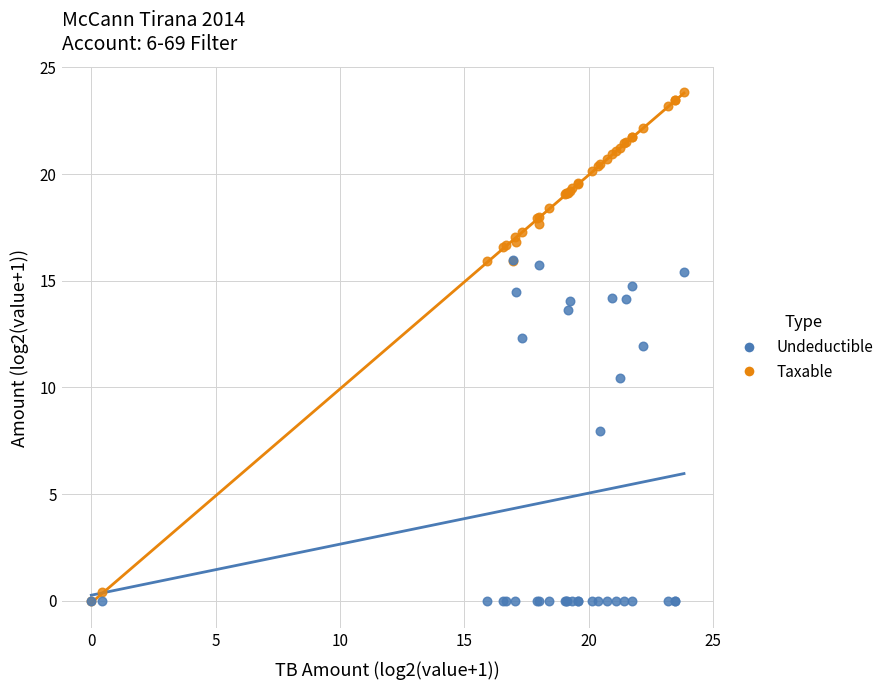

Across all series, what Y value is closest to 11?

10.5